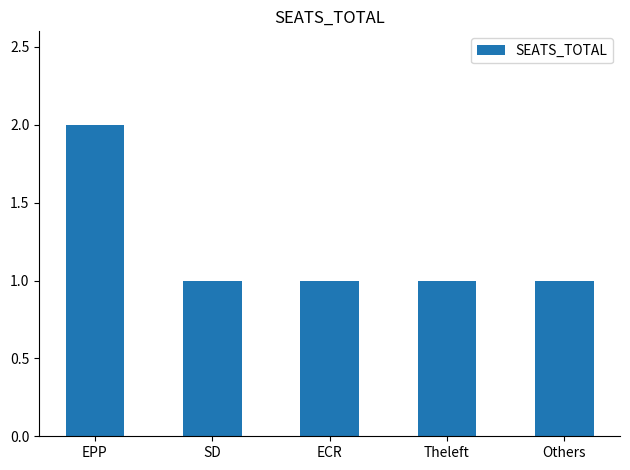

Reading right to left, list all the values displayed in this chart.

Others=1	Theleft=1	ECR=1	SD=1	EPP=2